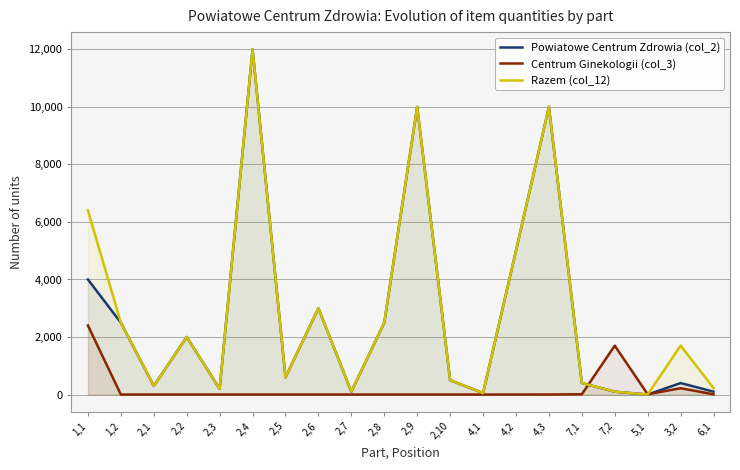

What is the average value of the Razem (col_12) series?

2879